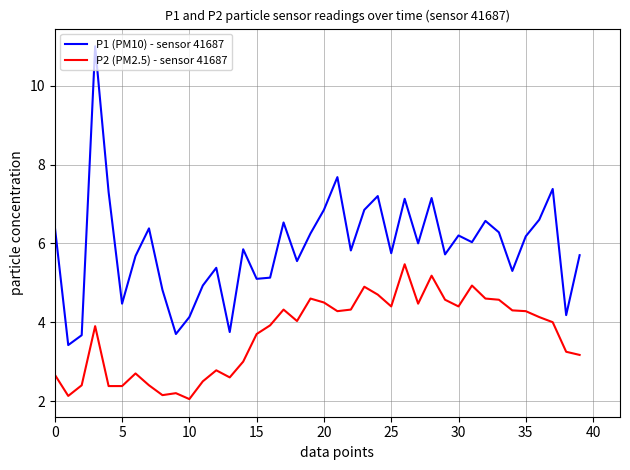

True or false: P2 (PM2.5) - sensor 41687 and P1 (PM10) - sensor 41687 intersect in this chart.

False